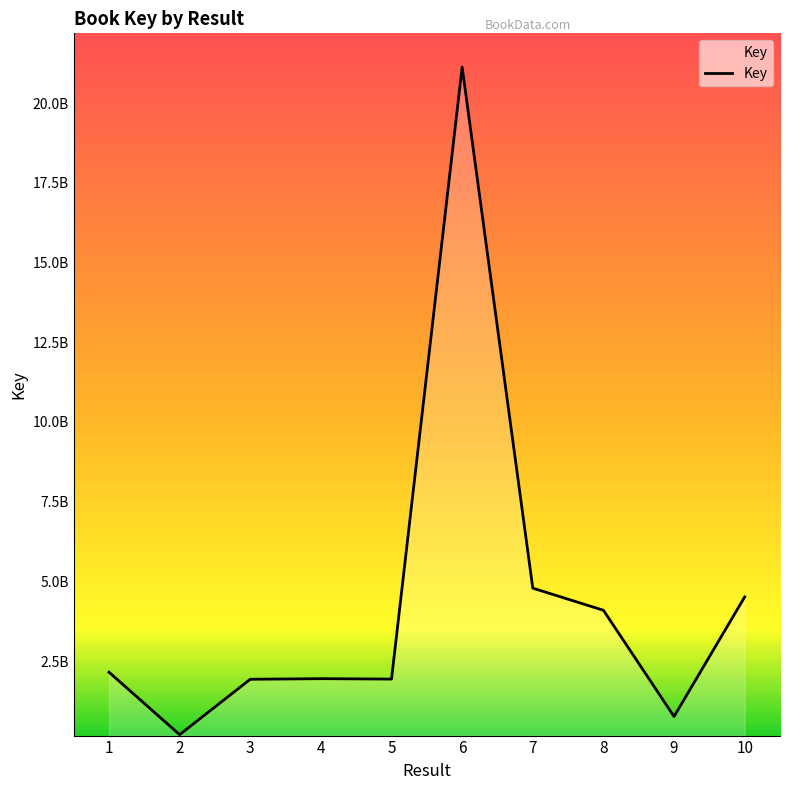

True or false: the data shows 732221902 at 7.

False